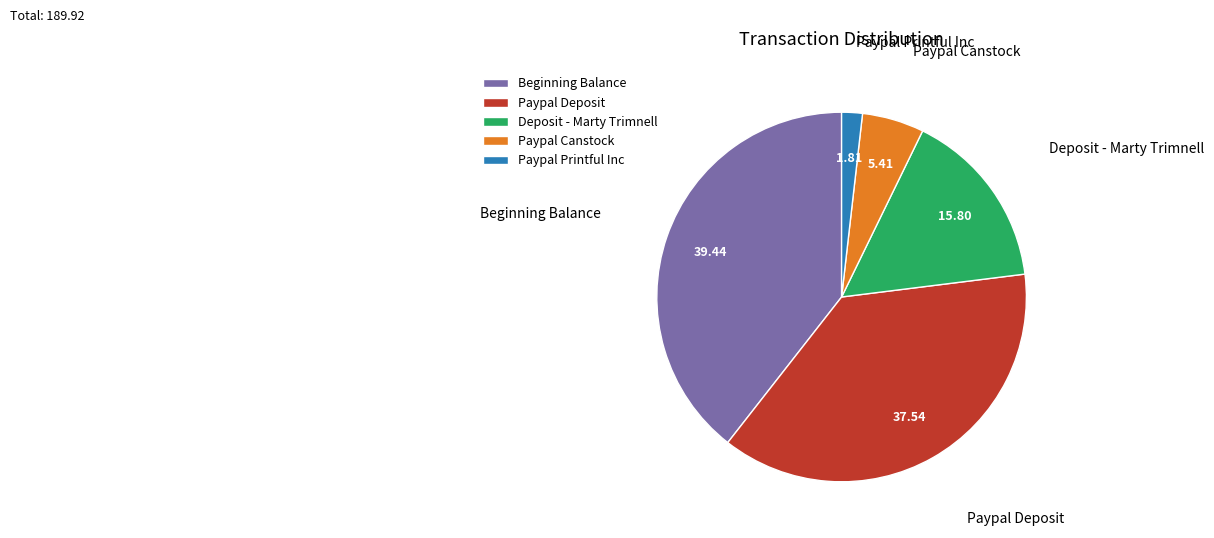

Count the number of slices in the pie.

5